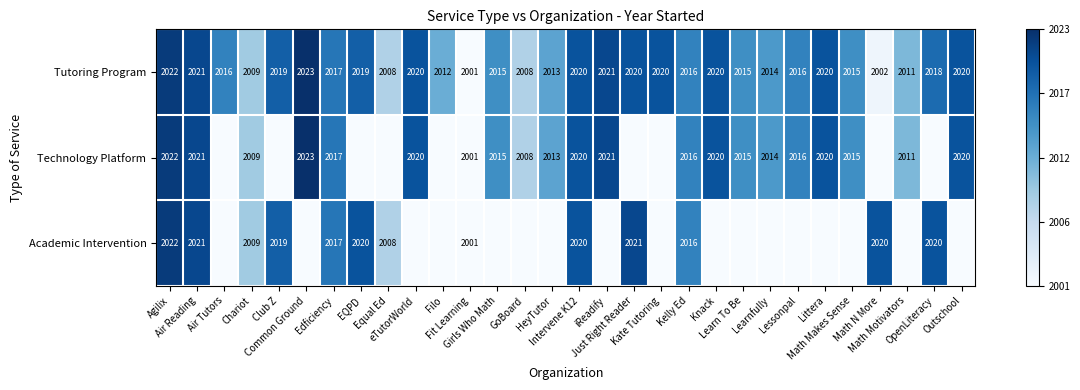

At how many categories does at least one series exceed 0?

29